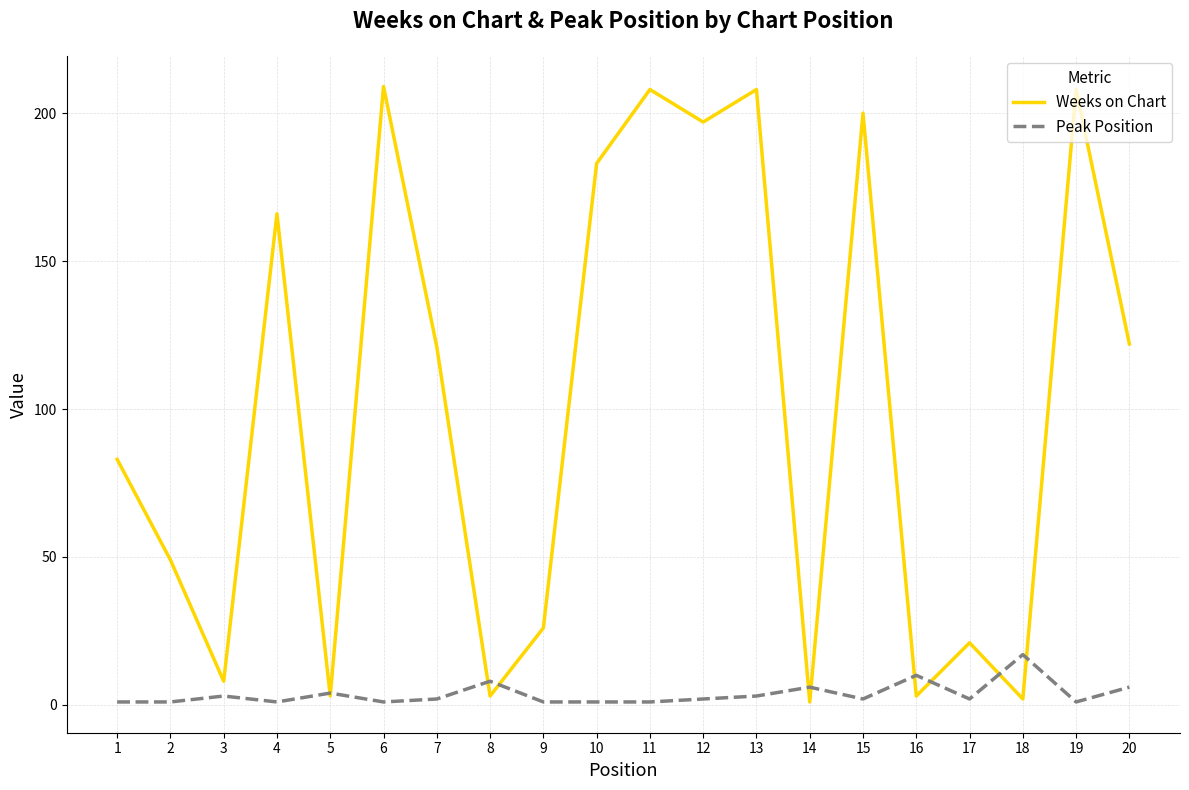

What is the maximum value shown in the chart?

209